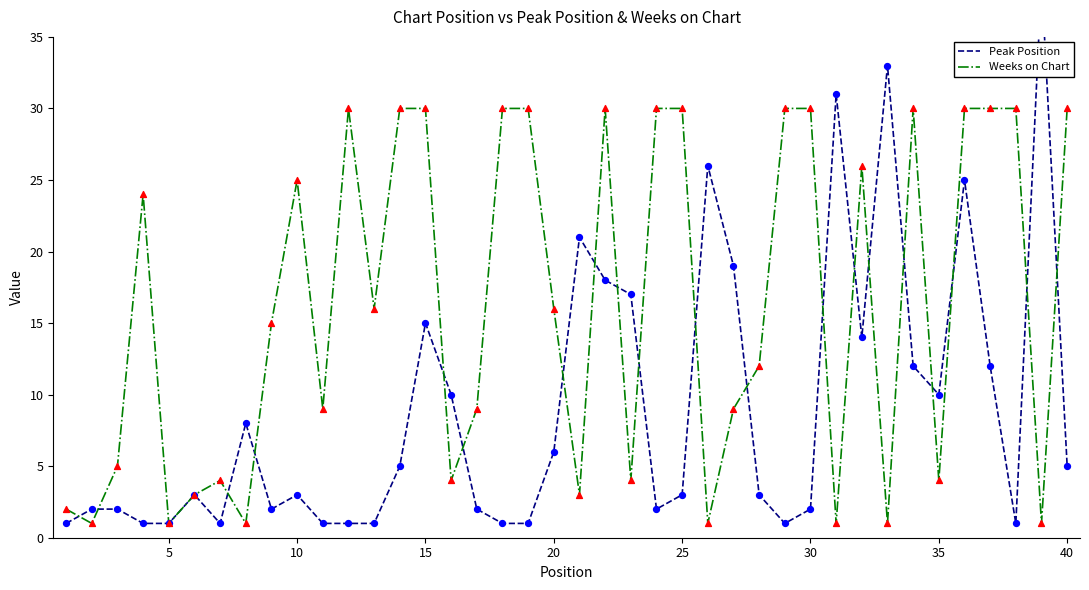

Which series has the largest total across all categories?

Weeks on Chart